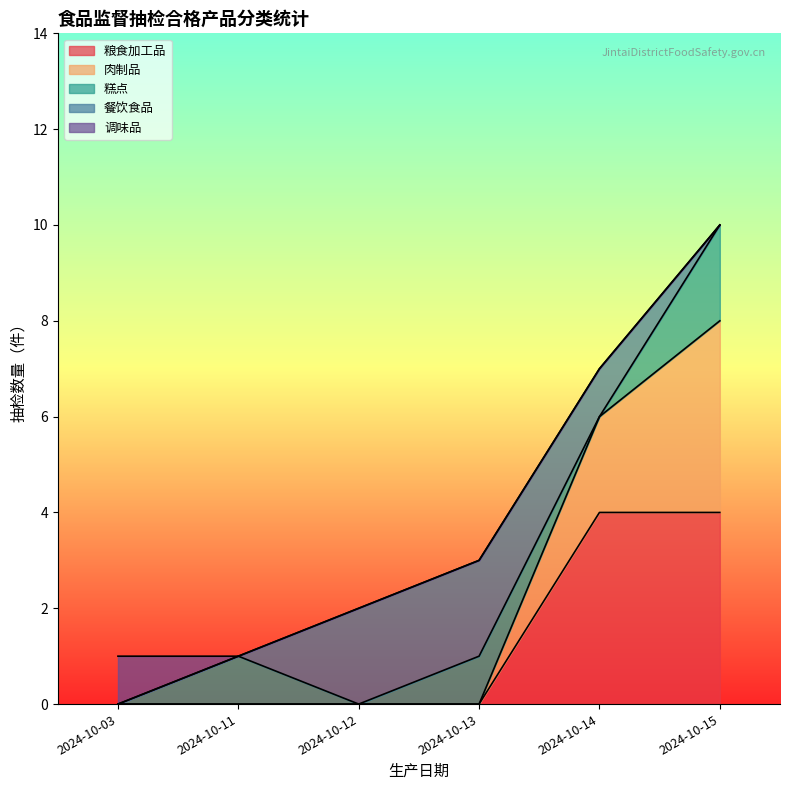

True or false: 粮食加工品 has more than 1 interior local peaks.

False